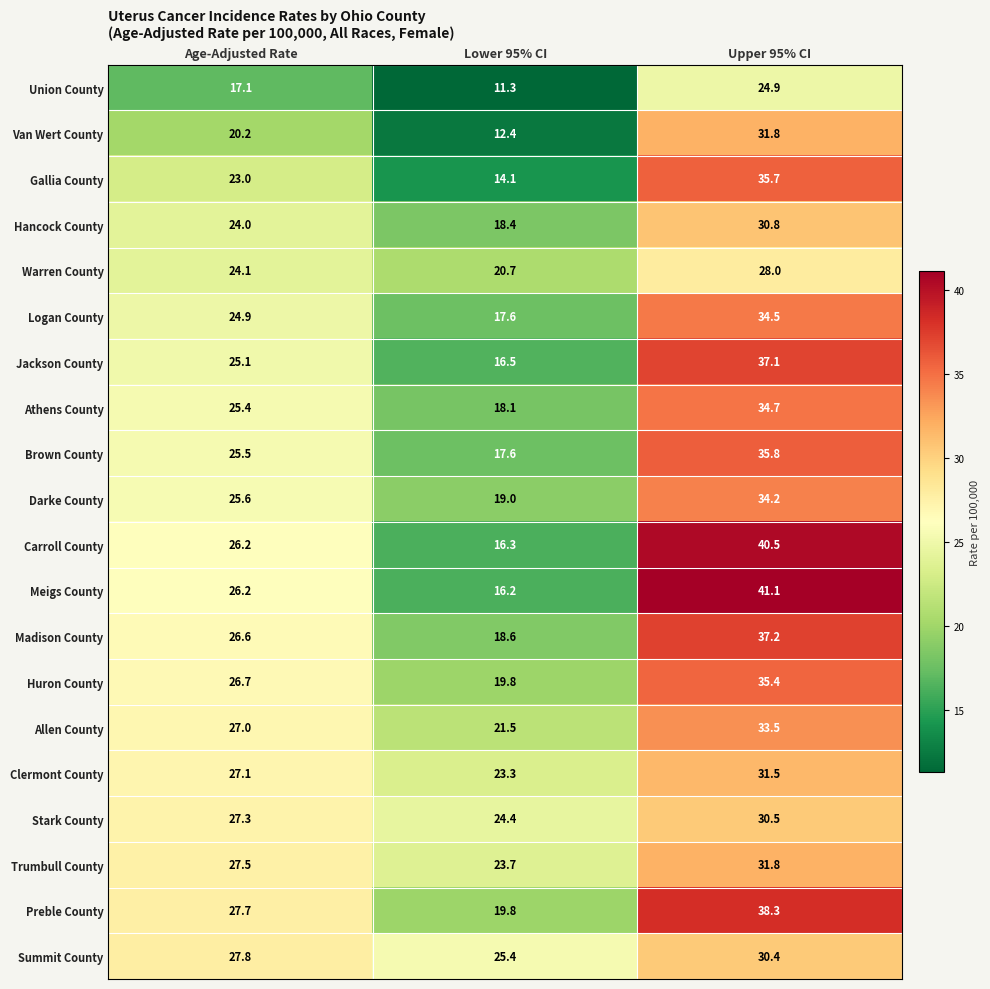

What is the difference between the highest and lowest values at Upper 95% CI?

16.2